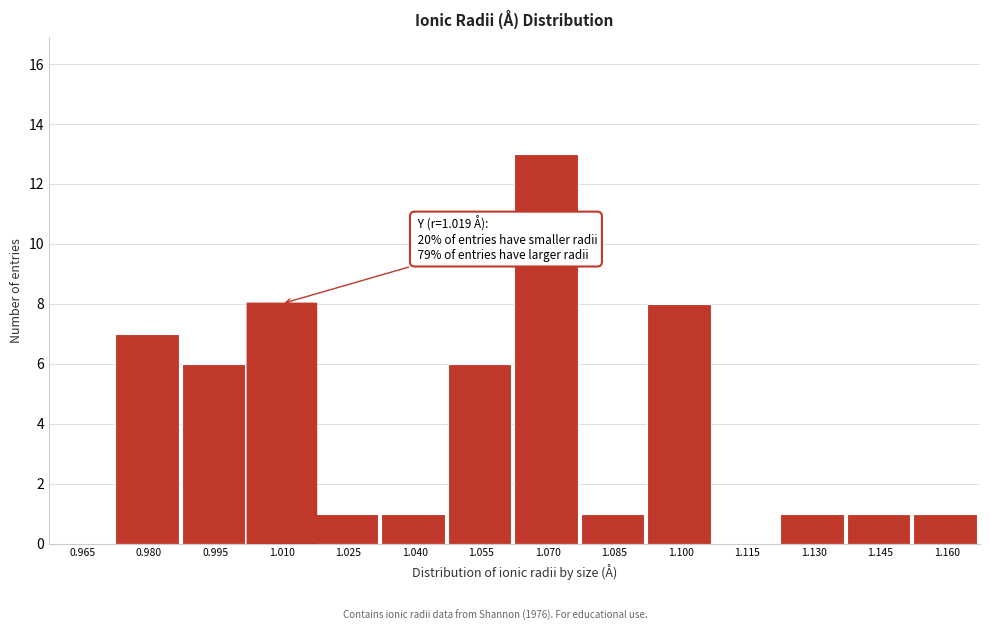

Reading left to right, list all the values displayed in this chart.

0.965=0	0.980=7	0.995=6	1.010=8	1.025=1	1.040=1	1.055=6	1.070=13	1.085=1	1.100=8	1.115=0	1.130=1	1.145=1	1.160=1